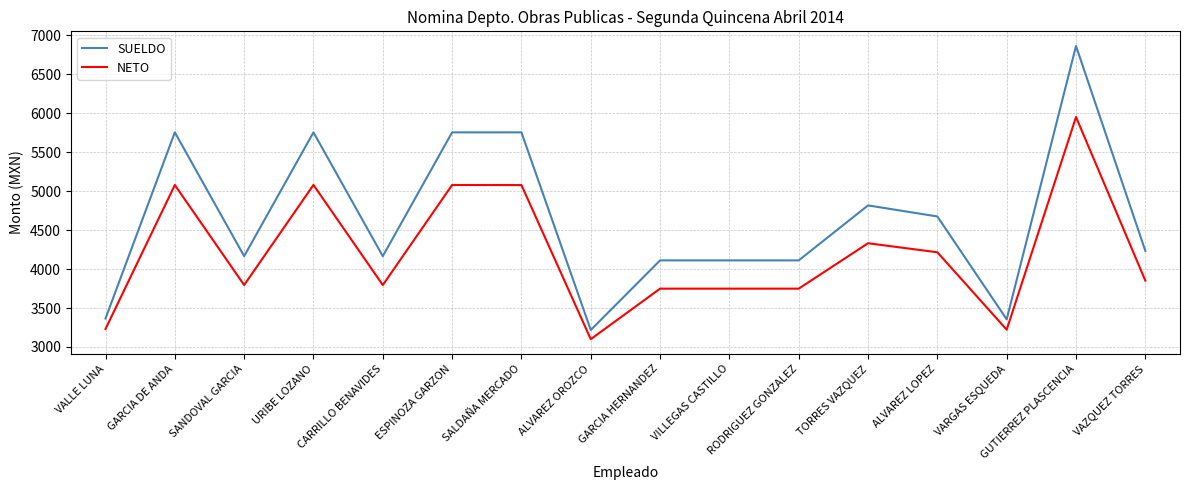

List the series in order of their peak value, lowest first.

NETO, SUELDO